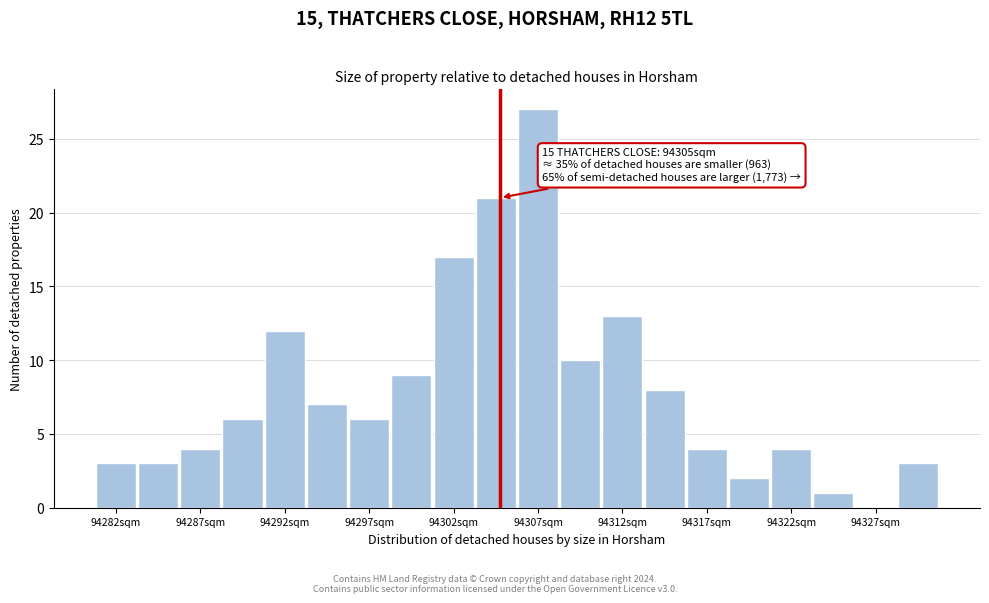

Over which range of the x-axis is the bar tallest?

94306.0 to 94308.5